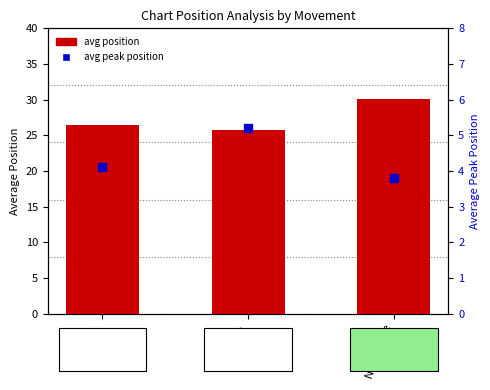

At how many categories does at least one series exceed 28?

1